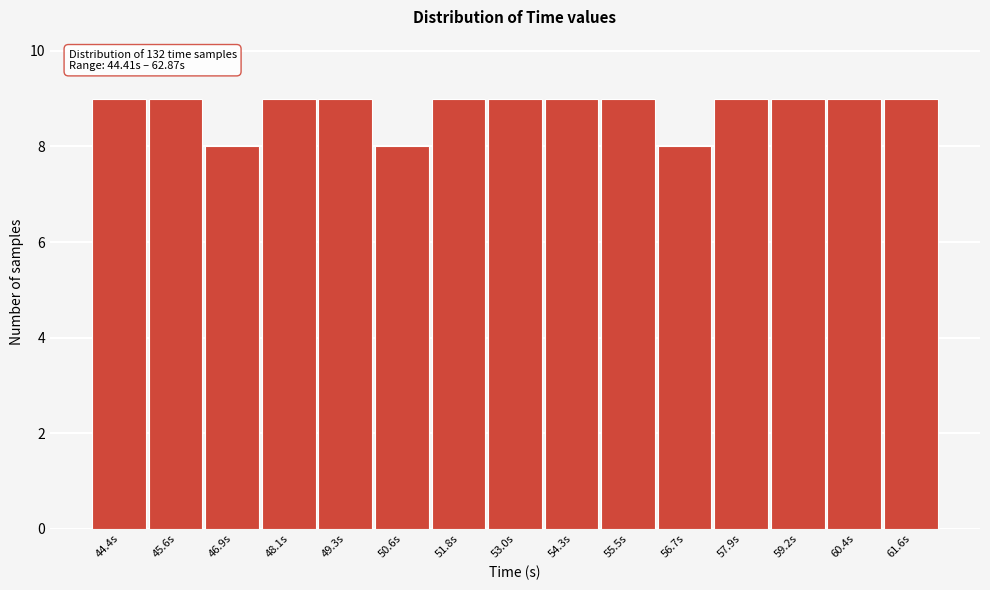

Reading right to left, transcribe all the data shown in this chart.

61.6s=9	60.4s=9	59.2s=9	57.9s=9	56.7s=8	55.5s=9	54.3s=9	53.0s=9	51.8s=9	50.6s=8	49.3s=9	48.1s=9	46.9s=8	45.6s=9	44.4s=9